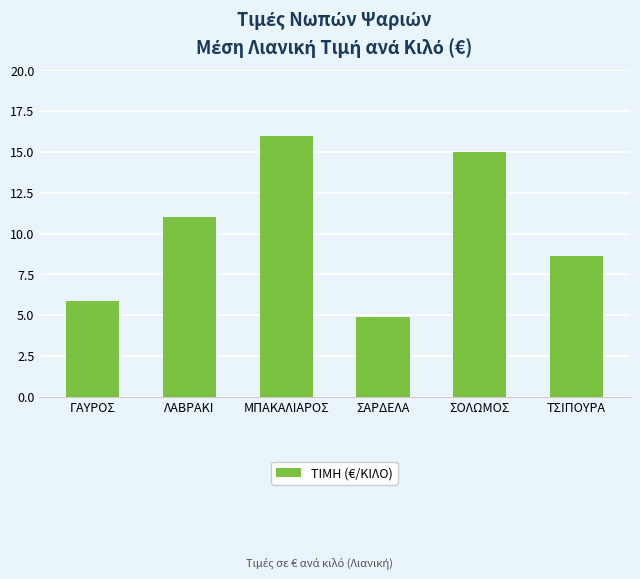

Rank the categories by value from lowest to highest.

ΣΑΡΔΕΛΑ, ΓΑΥΡΟΣ, ΤΣΙΠΟΥΡΑ, ΛΑΒΡΑΚΙ, ΣΟΛΩΜΟΣ, ΜΠΑΚΑΛΙΑΡΟΣ